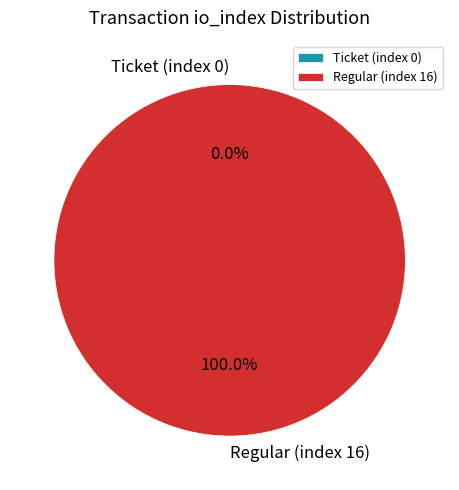

What percentage is NOT represented by Ticket (index 0)?

100.0%